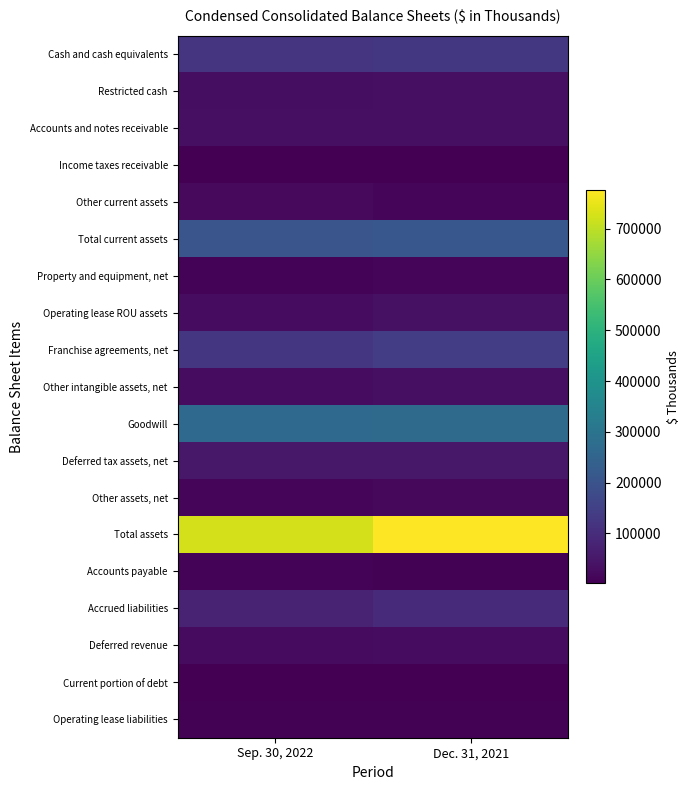

Between Sep. 30, 2022 and Dec. 31, 2021, which is larger?

Dec. 31, 2021